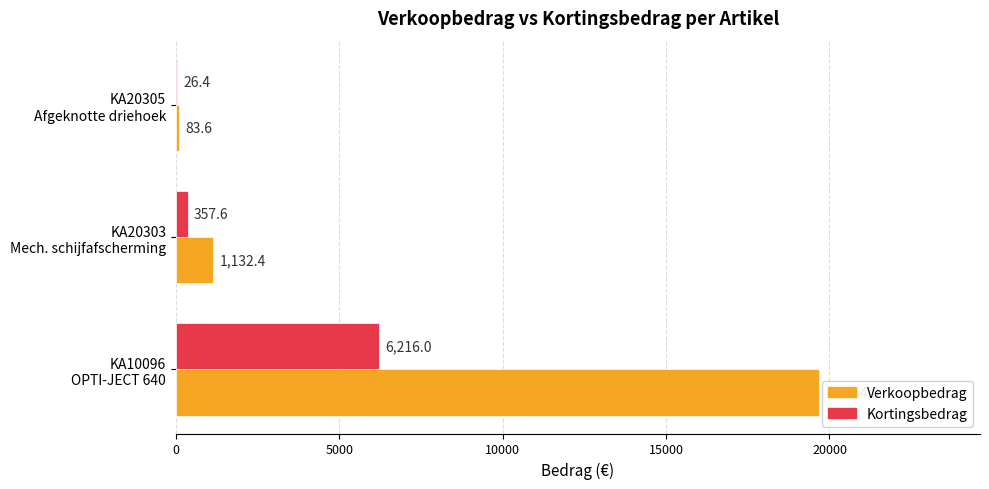

Which series has the largest total across all categories?

Verkoopbedrag